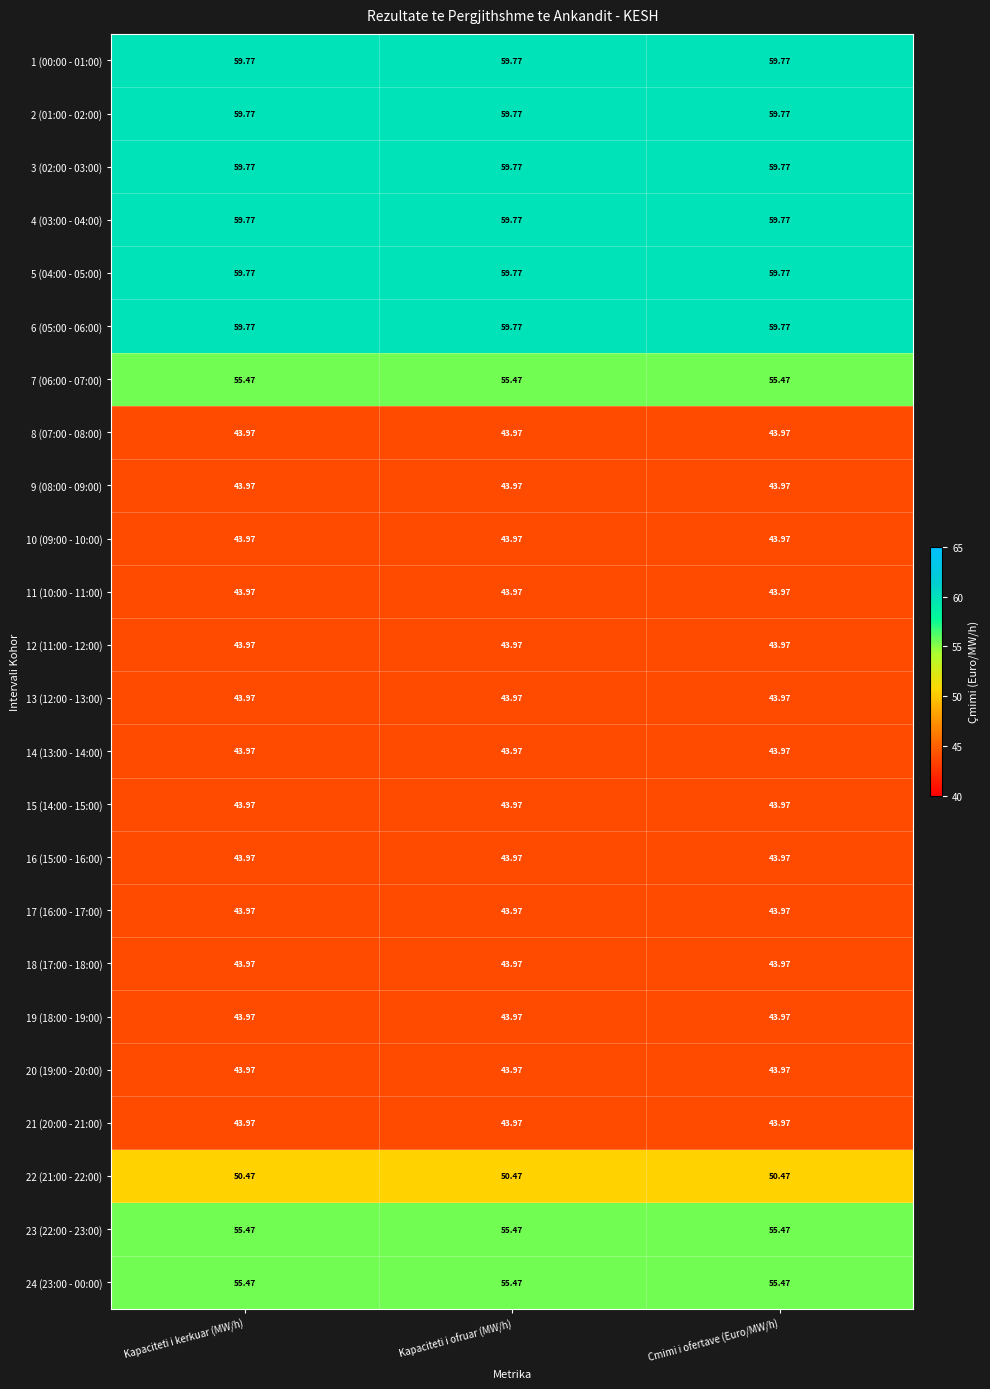

What is the difference between the highest and lowest values at Kapaciteti i kerkuar (MW/h)?

15.8